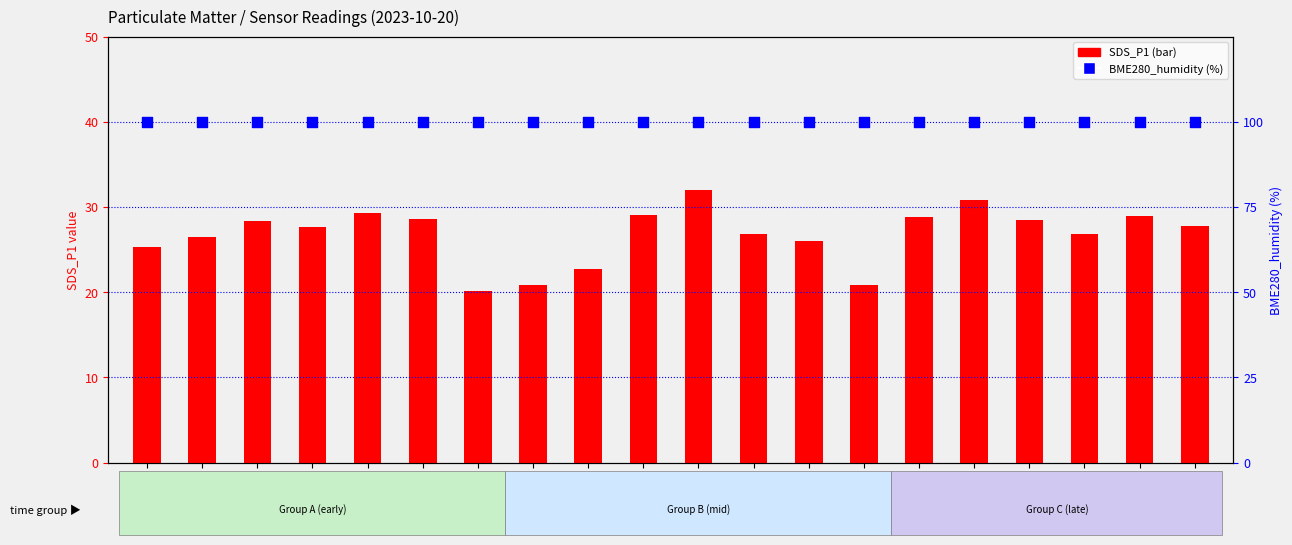

Is the value of BME280_humidity at 01:08 greater than the value of SDS_P1 at 00:13?

Yes